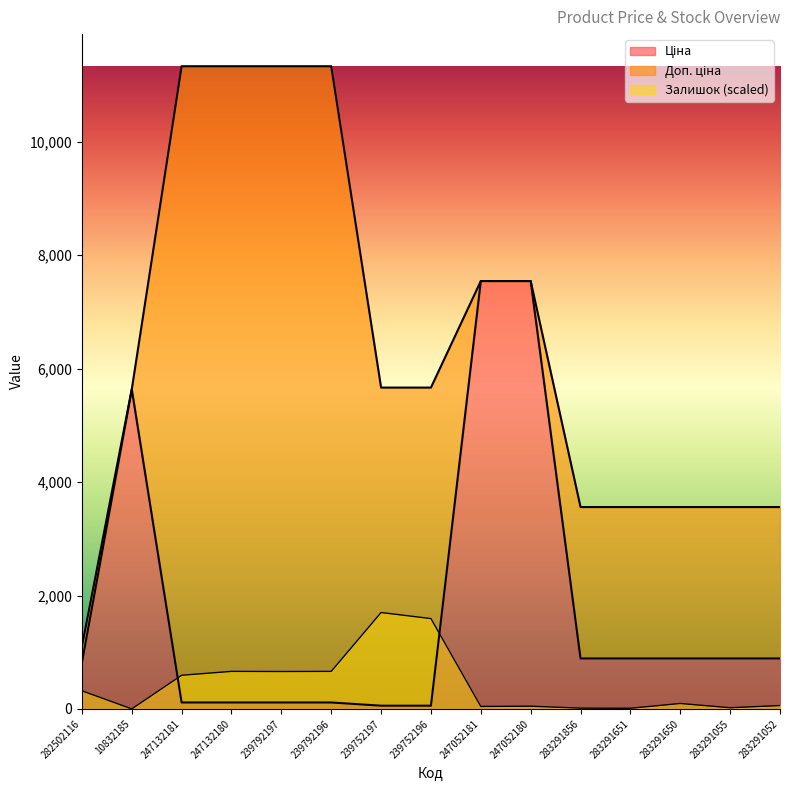

Which series has the widest spread of values?

Доп. ціна